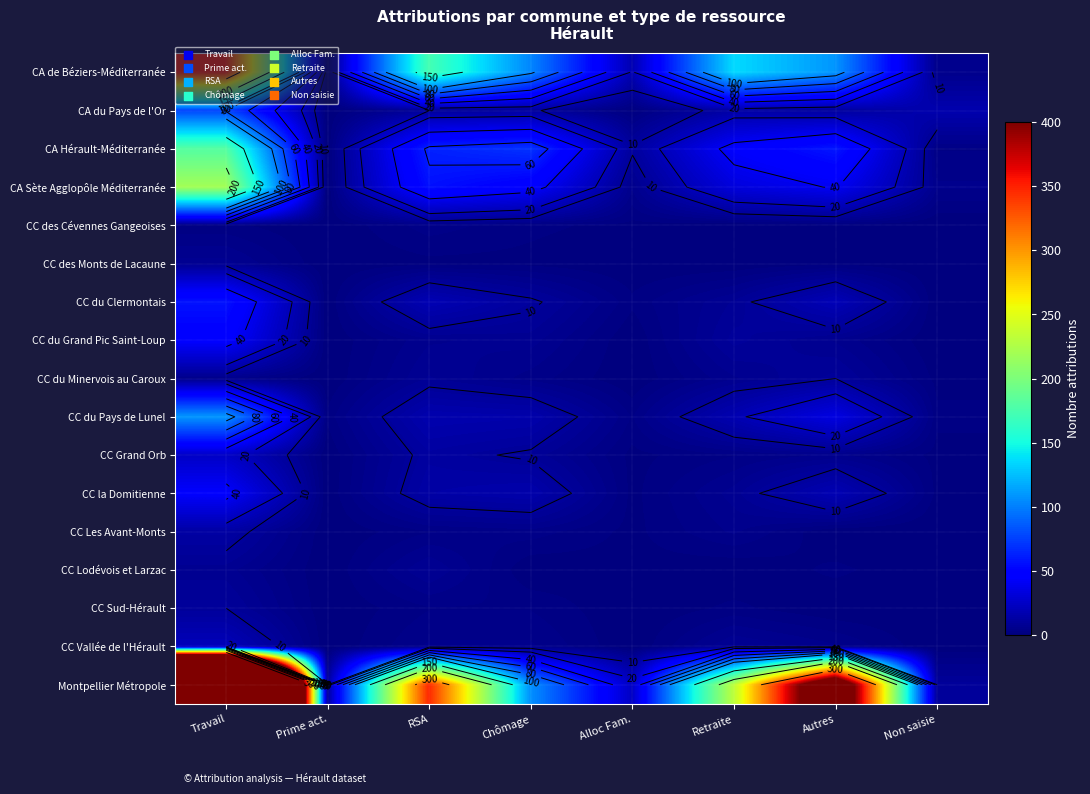

Is the value of CC Vallée de l'Hérault at Retraite greater than the value of CC du Grand Pic Saint-Loup at Retraite?

No